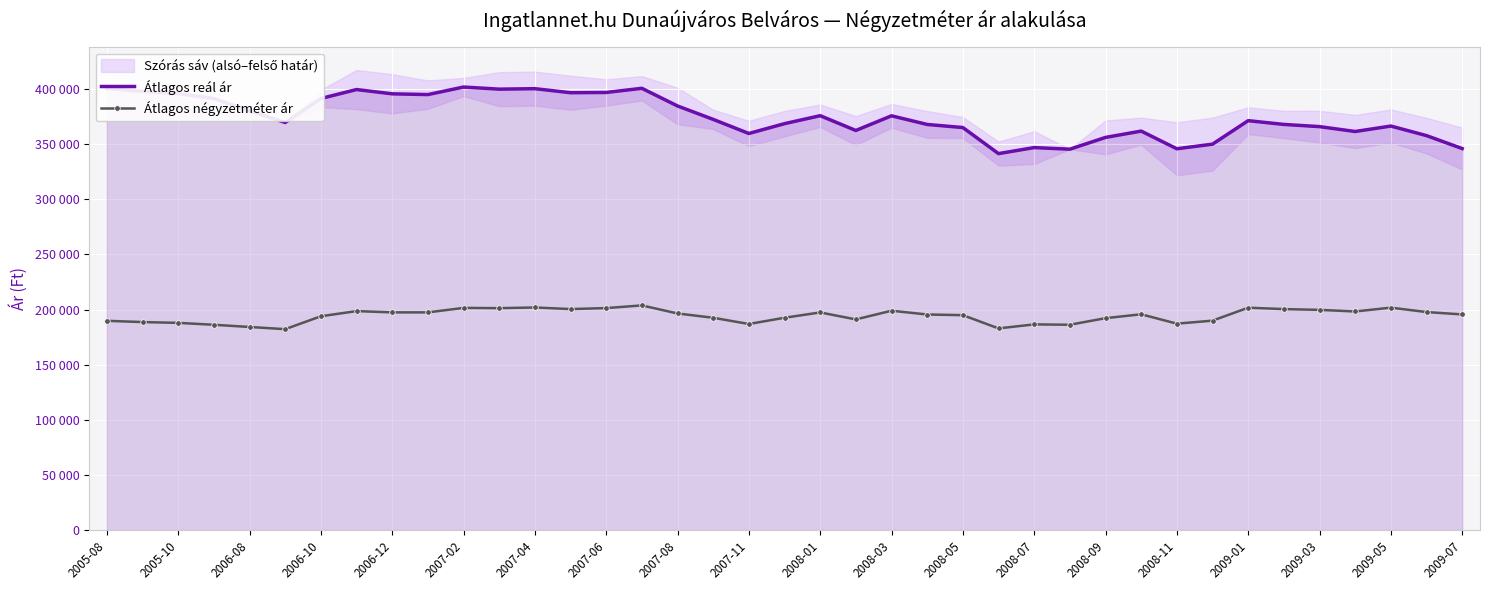

Reading left to right, what are all the values shown in this chart?

Átlagos reál ár: 400601	397959	395971	391532	380247	369741	391479	399616	395736	395056	401877	399976	400406	396761	396975	400738	384722	372549	359765	368678	375897	362490	375793	367949	365140	341497	346969	345522	356189	361933	345895	350075	371385	367974	365983	361563	366498	357825	346092
Átlagos négyzetméter ár: 189814	188693	187946	186226	184239	182253	193935	198624	197477	197463	201534	201305	201917	200471	201363	203800	196478	192592	186931	192594	197417	191092	198971	195545	194954	182949	186566	186243	192227	195744	187241	189965	201712	200465	199742	198282	201773	197764	195610